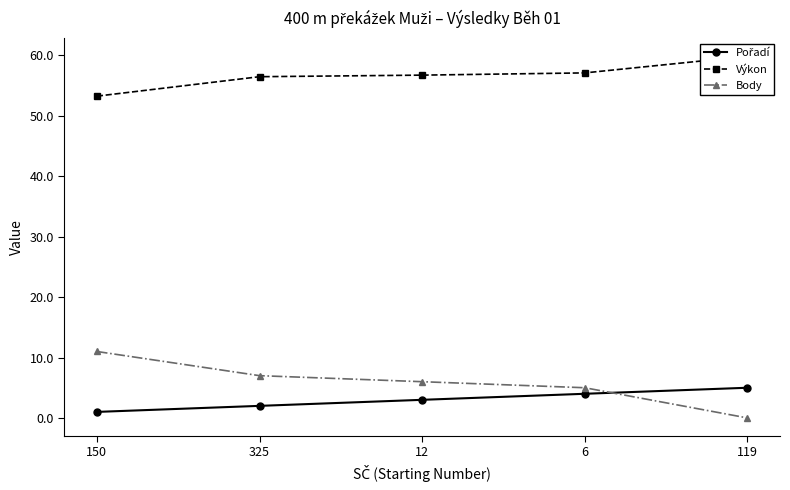

Does the chart have visible grid lines?

No